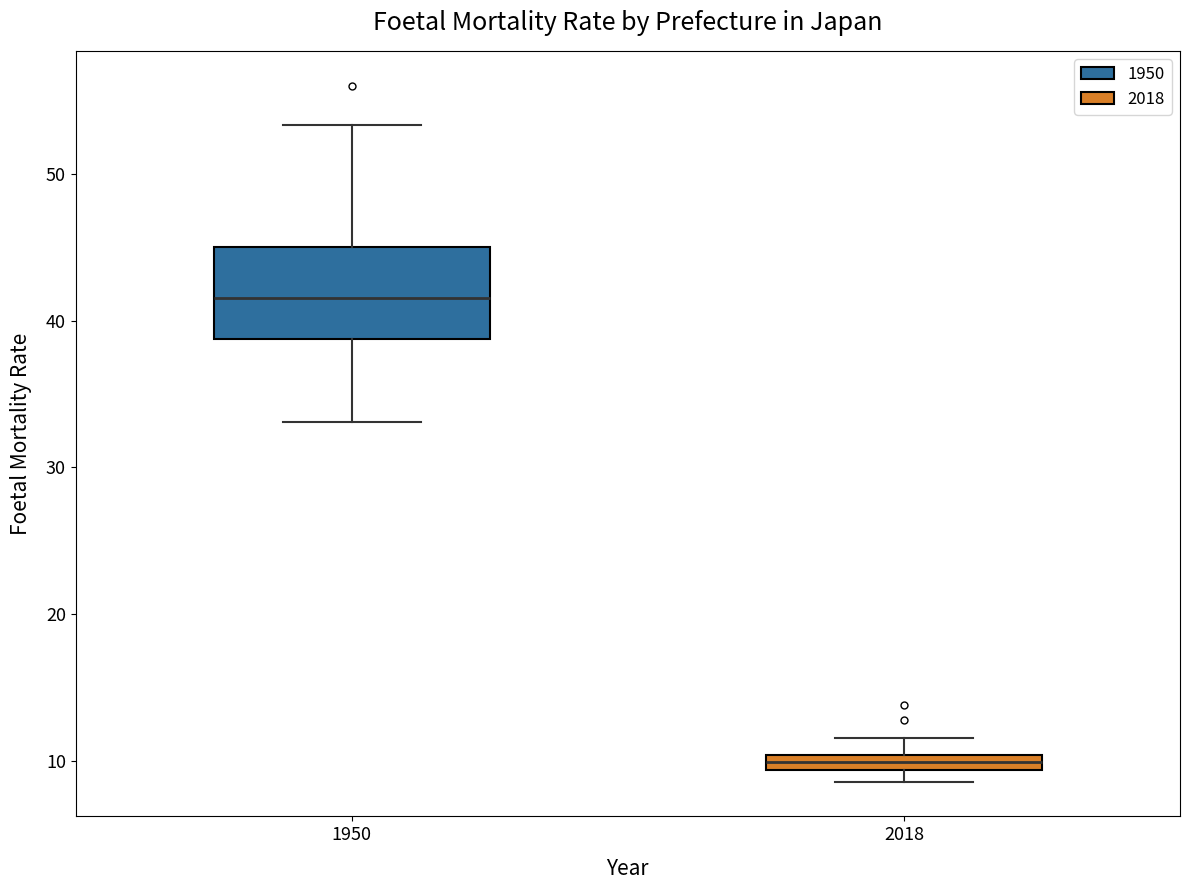

Which box's median line is the lowest?

2018